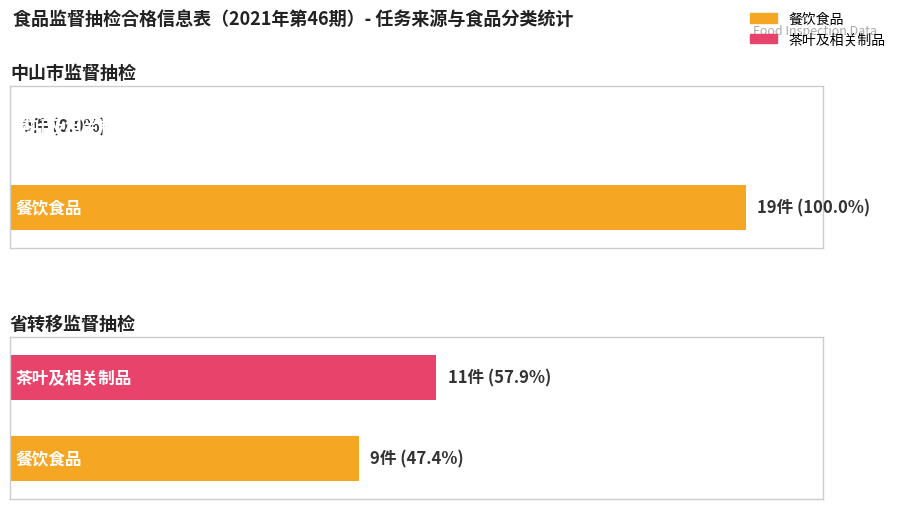

What is the label of the 2nd bar from the left?

省转移监督抽检